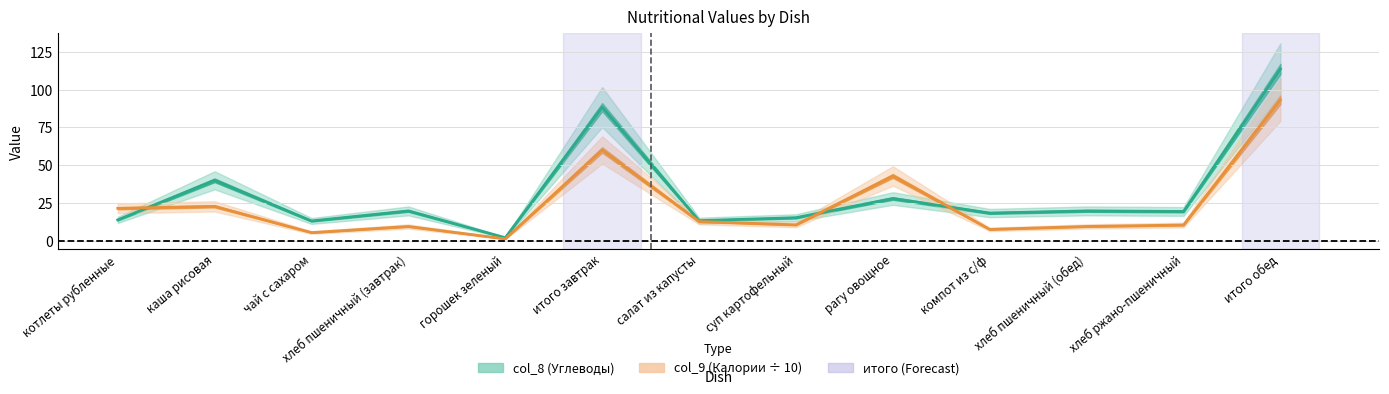

What is the difference between the highest and lowest values at итого завтрак?

28.3